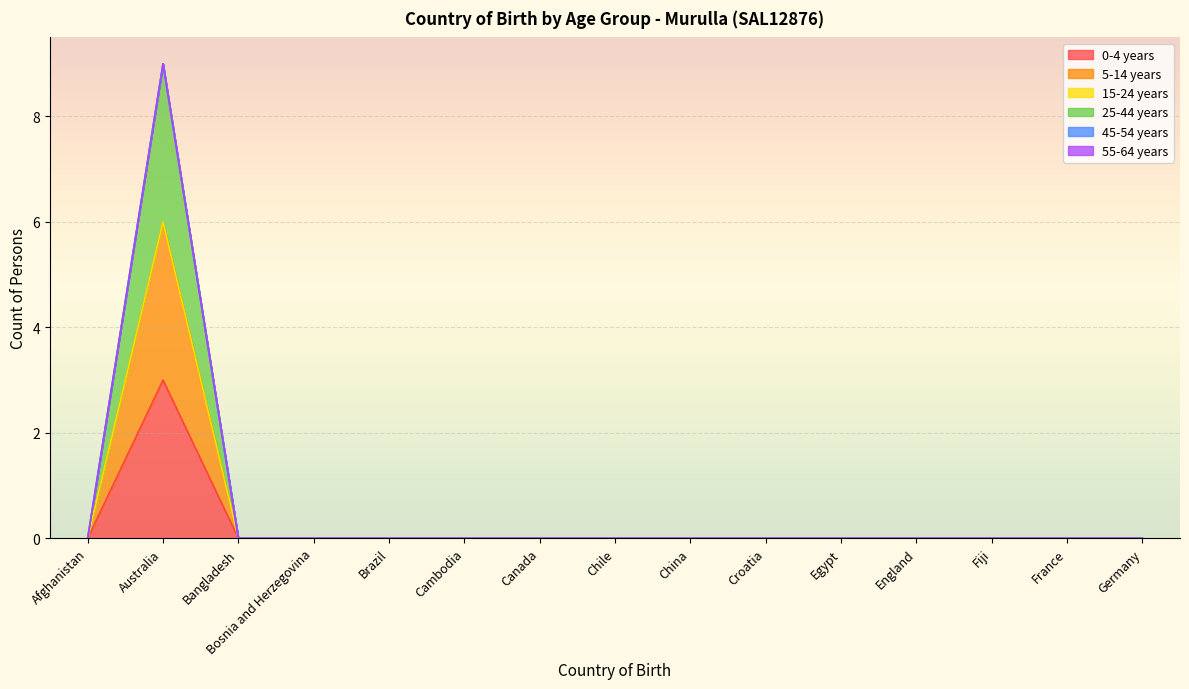

At how many categories does at least one series exceed 1?

1